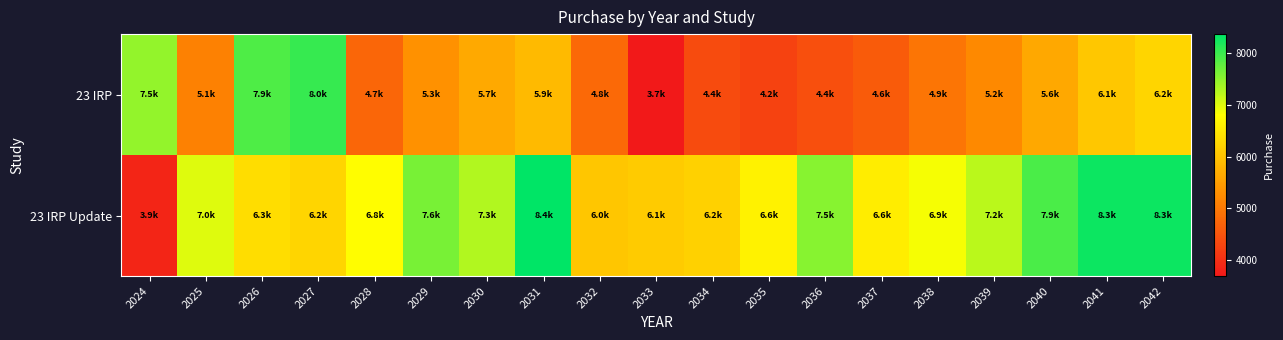

Reading left to right, transcribe all the data shown in this chart.

23 IRP: 2024=7477.8	2025=5102.4	2026=7896.3	2027=8029.0	2028=4746.5	2029=5329.7	2030=5654.1	2031=5876.9	2032=4787.0	2033=3690.9	2034=4374.6	2035=4246.4	2036=4428.6	2037=4600.0	2038=4946.7	2039=5218.0	2040=5637.6	2041=6063.6	2042=6243.2
23 IRP Update: 2024=3858.5	2025=7019.8	2026=6346.1	2027=6238.9	2028=6785.1	2029=7633.0	2030=7279.0	2031=8374.7	2032=6046.7	2033=6122.3	2034=6195.5	2035=6646.5	2036=7549.5	2037=6569.6	2038=6865.5	2039=7222.9	2040=7903.8	2041=8300.1	2042=8286.7